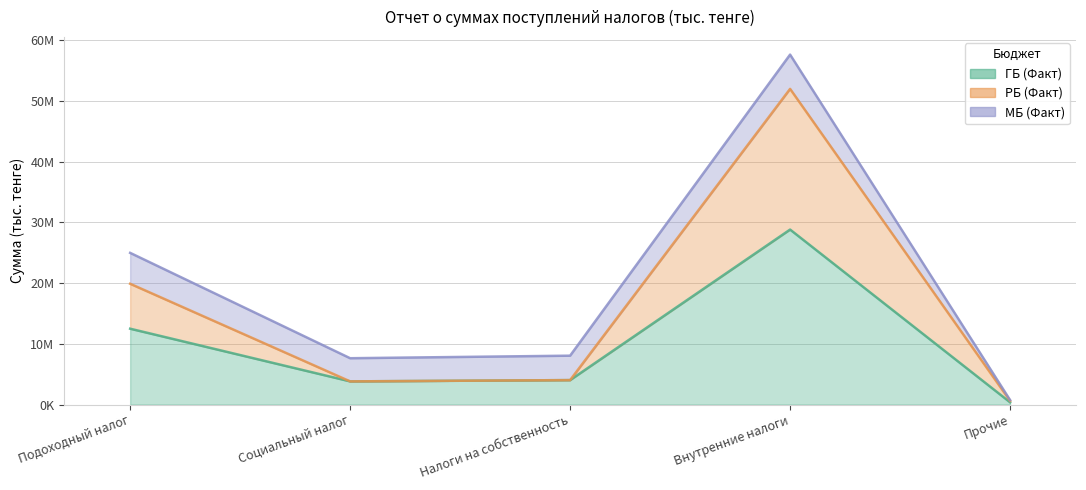

Which category has the lowest value in the ГБ (Факт) series?

Прочие